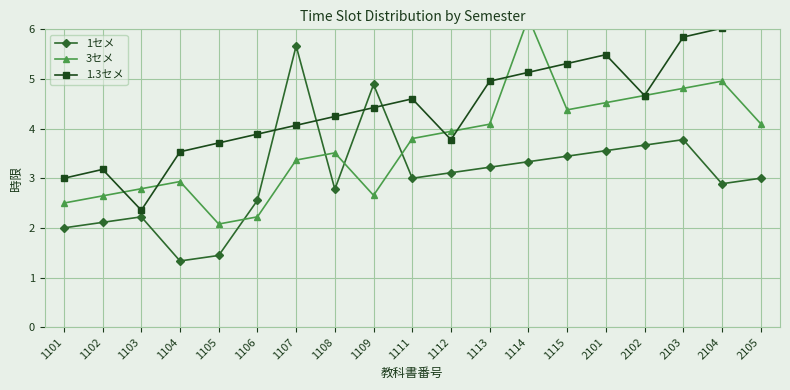

What are all the series names shown in the legend?

1セメ, 3セメ, 1.3セメ